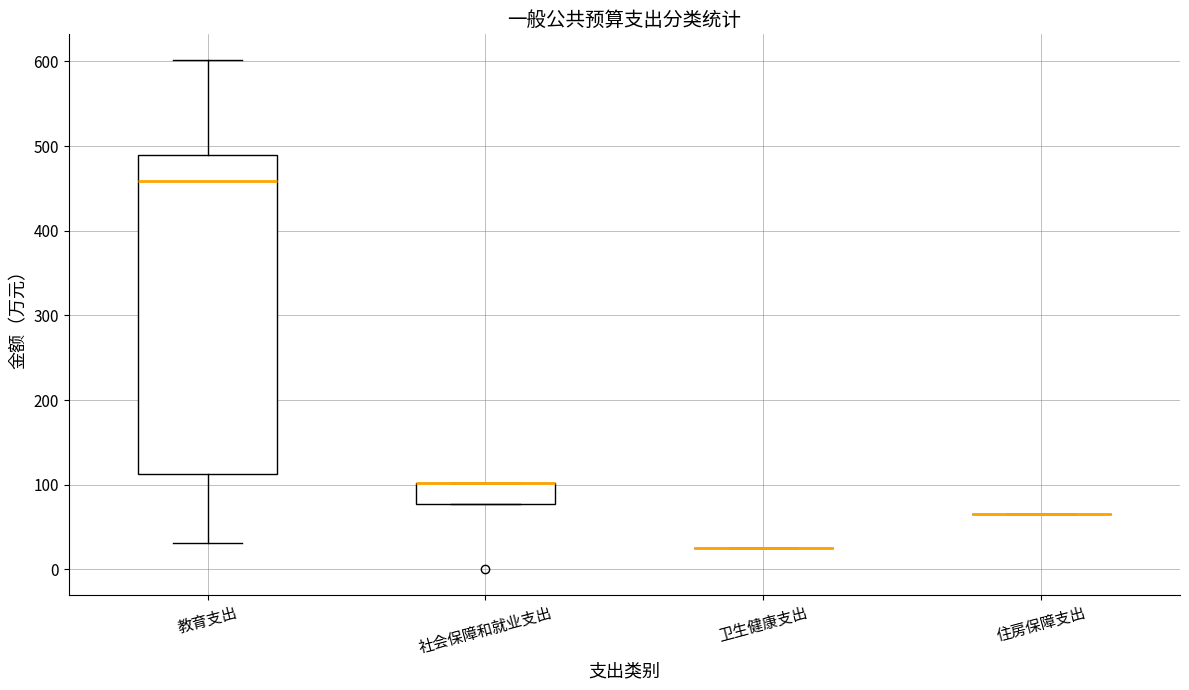

Reading left to right, read every box against the y-axis: the position of its median line, the range the box covers, and the ends of its whiskers. The values are not printed on the chart, so give them approximately, as read against the axis.

教育支出: median 460, box 110 to 490, whiskers 30 to 600
社会保障和就业支出: median 100 (drawn on the box's upper edge), box 80 to 100, whiskers 80 to 100
卫生健康支出: box collapsed to a line at 30, whiskers 30 to 30
住房保障支出: box collapsed to a line at 70, whiskers 70 to 70